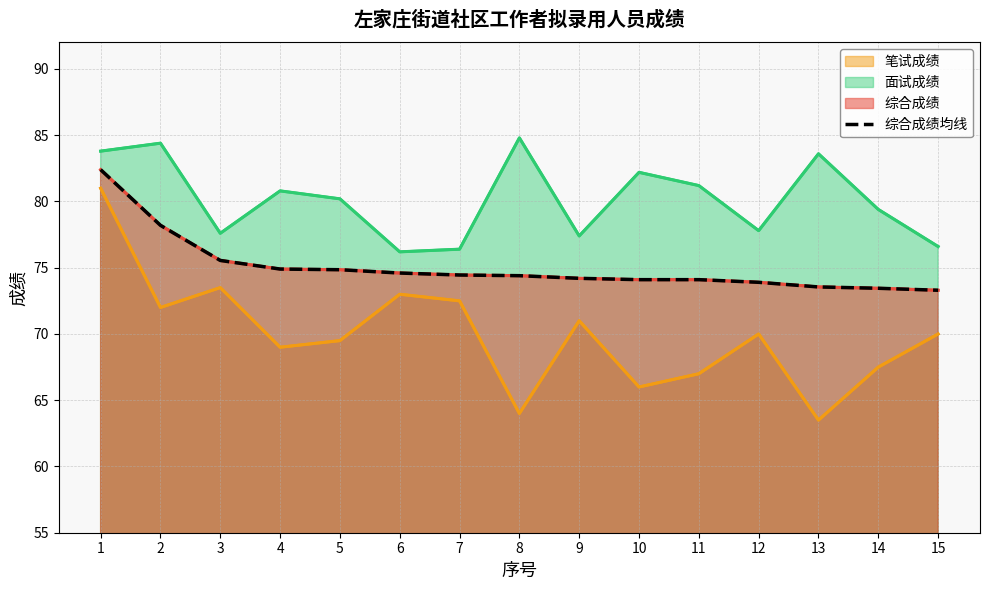

True or false: the data shows 31.8 at 6.

False